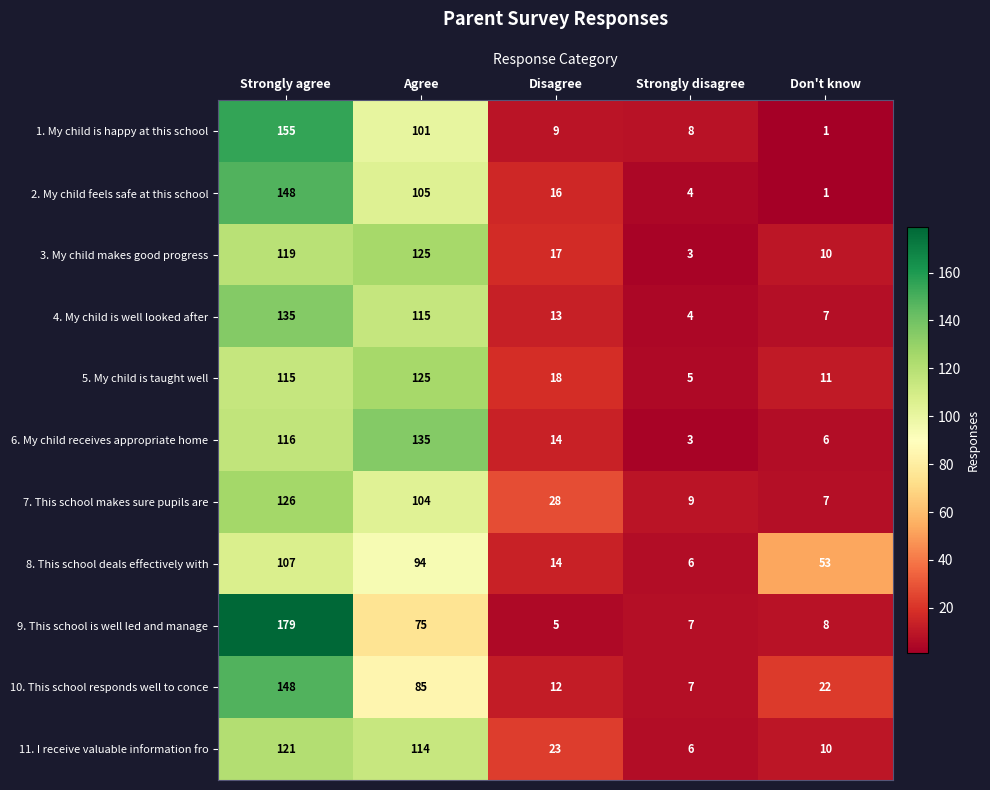

Which series changed the most between Strongly agree and Agree?

9. This school is well led and manage